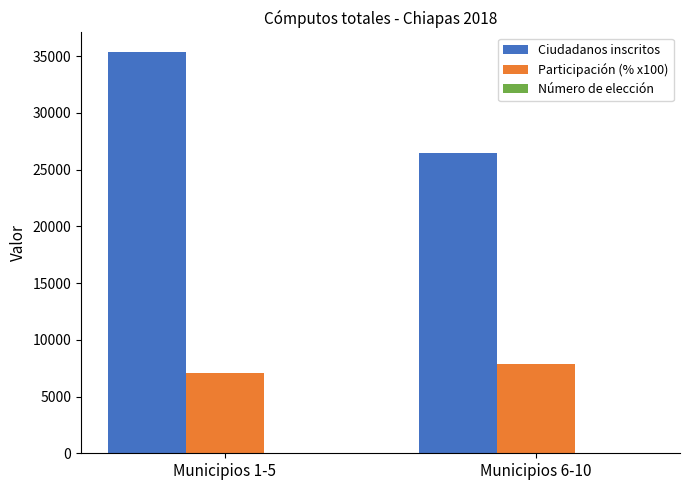

At which category is the sum across all series the highest?

Municipios 1-5